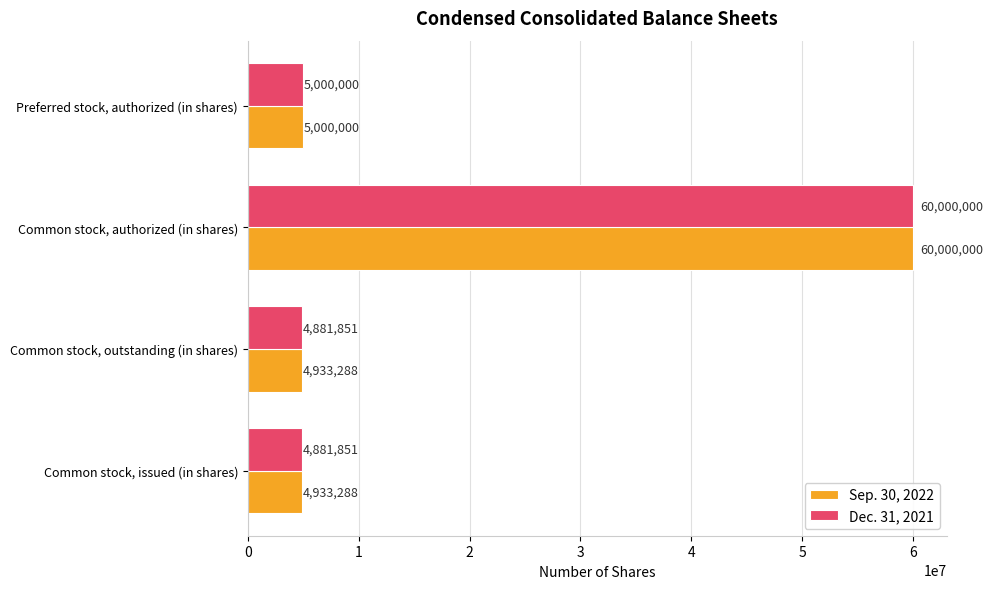

How many distinct data groups are displayed?

2